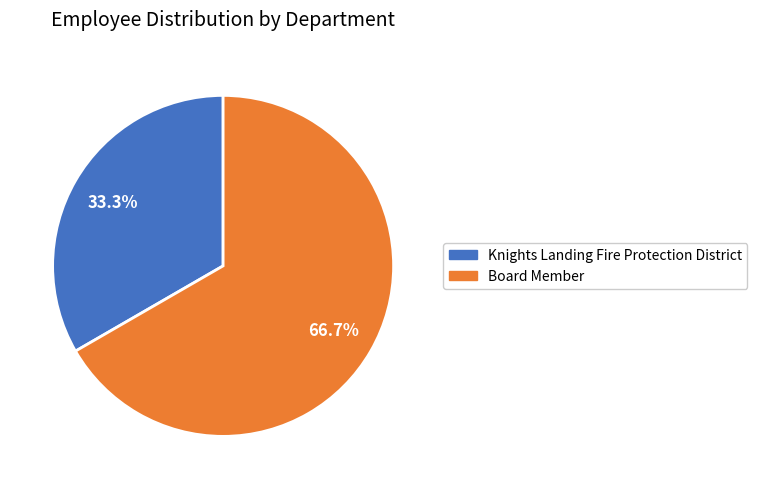

Which has a higher value, Board Member or Knights Landing Fire Protection District?

Board Member